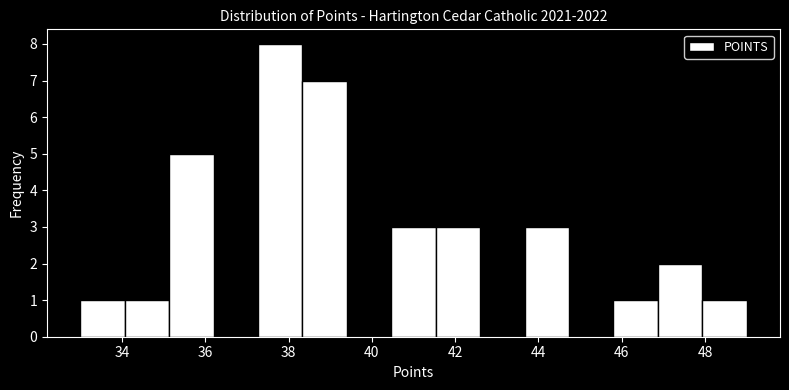

How tall is the bar that spans 35.2 to 36.2 on the x-axis? Neither the bar edges nor the heights are printed on the chart, so give them approximately, as read against the axes.

5